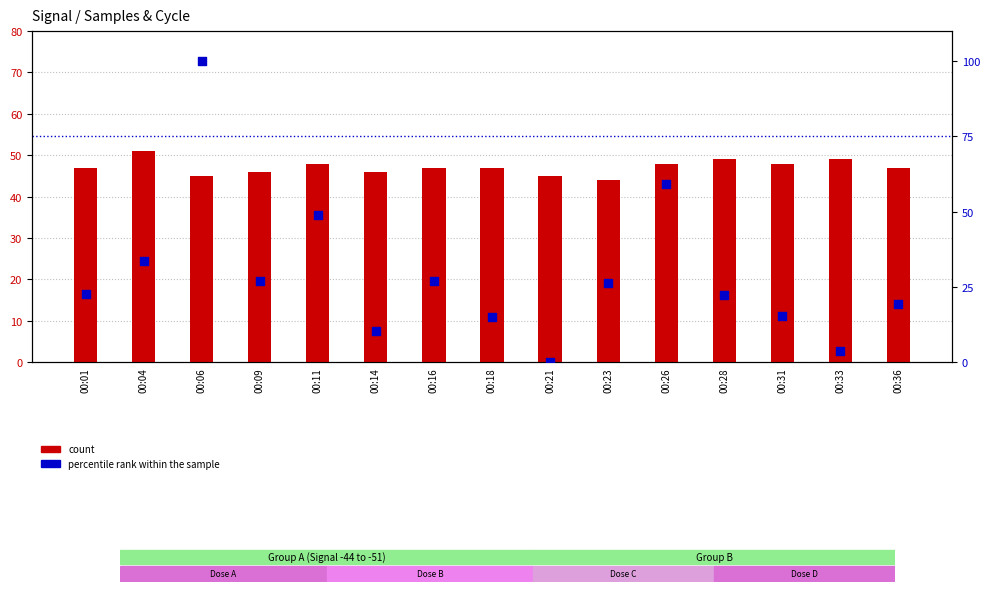

Which series has the largest total across all categories?

count